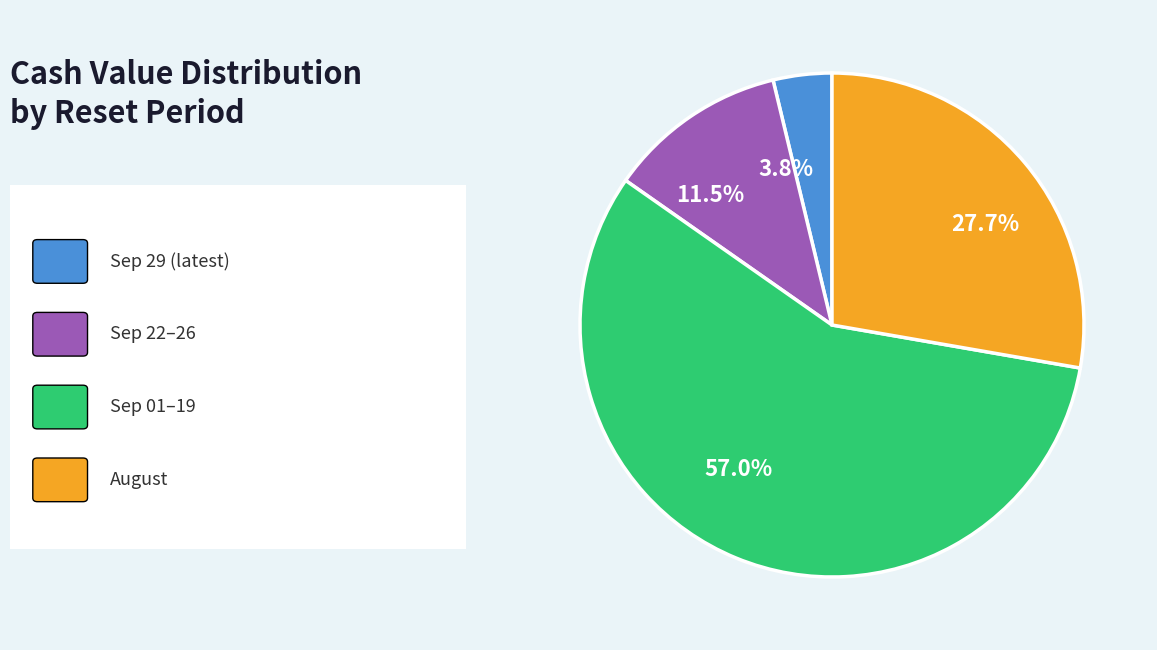

What is the smallest slice in the pie chart?

3.8%